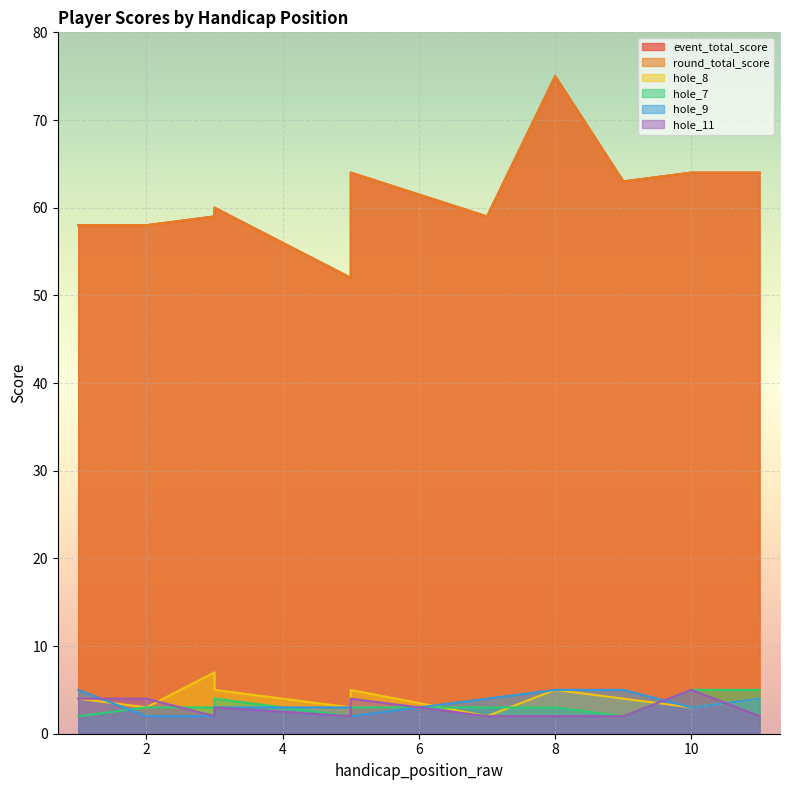

Reading left to right, what are all the values shown in this chart?

event_total_score: 1=58	2=58	3=59	3=60	5=52	5=64	7=59	8=75	9=63	10=64	11=64
round_total_score: 1=58	2=58	3=59	3=60	5=52	5=64	7=59	8=75	9=63	10=64	11=64
hole_8: 1=4	2=3	3=7	3=5	5=3	5=5	7=2	8=5	9=4	10=3	11=4
hole_7: 1=2	2=3	3=3	3=4	5=2	5=3	7=3	8=3	9=2	10=5	11=5
hole_9: 1=5	2=2	3=2	3=3	5=3	5=2	7=4	8=5	9=5	10=3	11=4
hole_11: 1=4	2=4	3=2	3=3	5=2	5=4	7=2	8=2	9=2	10=5	11=2